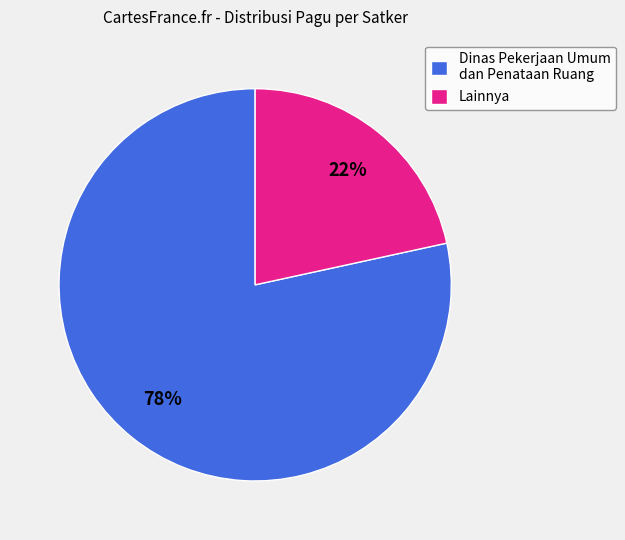

Is it true that Dinas Pekerjaan Umum dan Penataan Ruang is 78% of the pie?

True